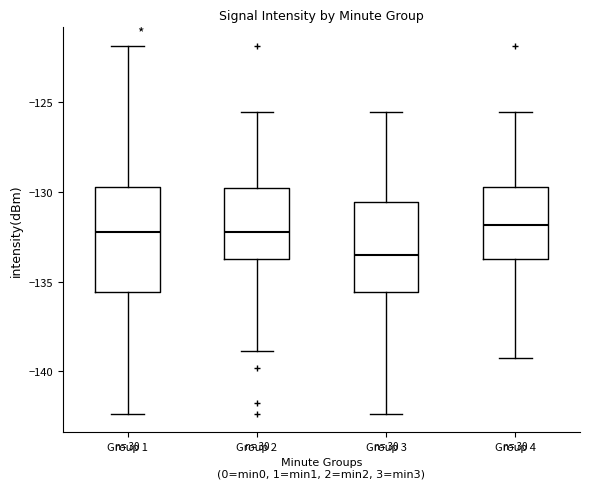

Reading left to right, transcribe this box plot: for each box, give where its median line is, the range the box spans, and where its two whiskers end, as read against the y-axis. The values are not printed on the chart, so give them approximately, as read against the axis.

Group 1: median -132.0, box -135.5 to -129.5, whiskers -142.5 to -122.0
Group 2: median -132.0, box -133.5 to -130.0, whiskers -139.0 to -125.5
Group 3: median -133.5, box -135.5 to -130.5, whiskers -142.5 to -125.5
Group 4: median -132.0, box -133.5 to -129.5, whiskers -139.5 to -125.5